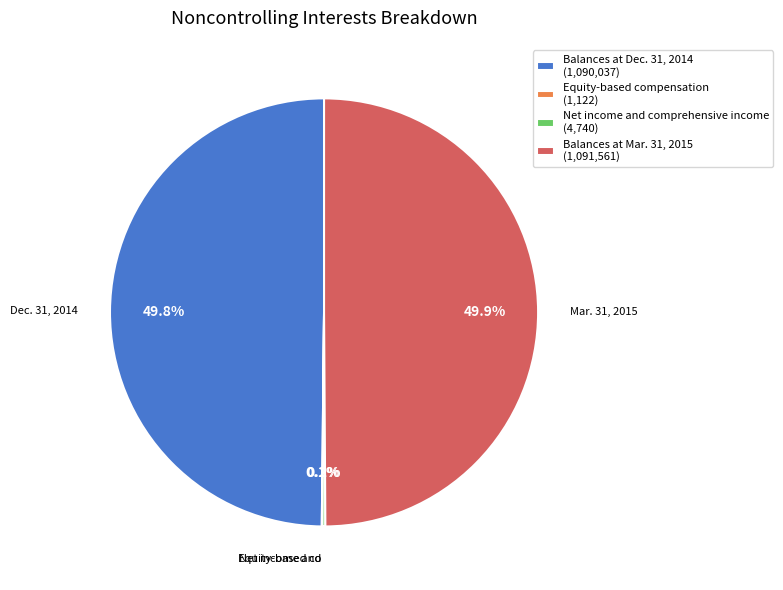

Is it true that Balances at Dec. 31, 2014 is 50% of the pie?

True